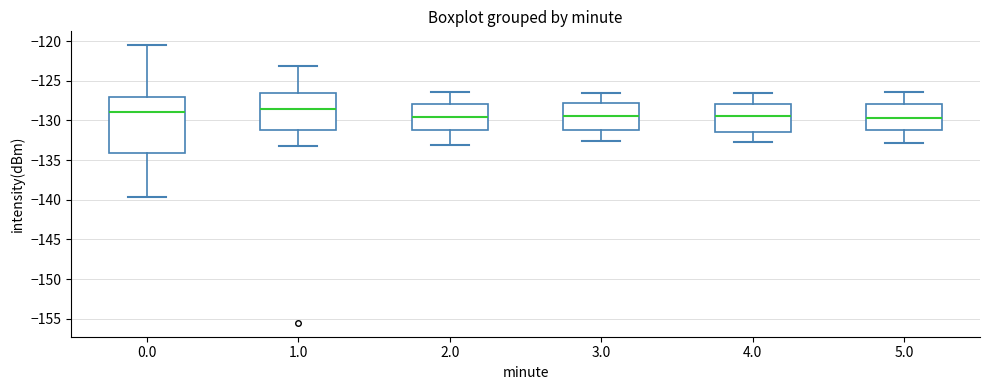

Where does the upper whisker of the box at x = 0.0 end on the y-axis? The values are not printed on the chart, so give them approximately, as read against the axis.

-120.5